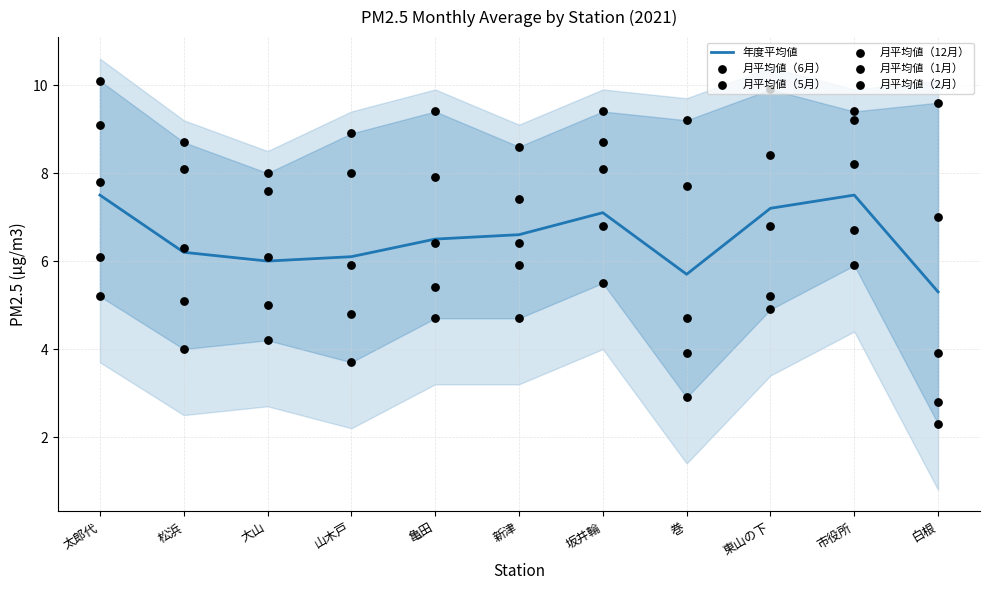

Which series has the widest spread of Y values?

月平均値（2月）